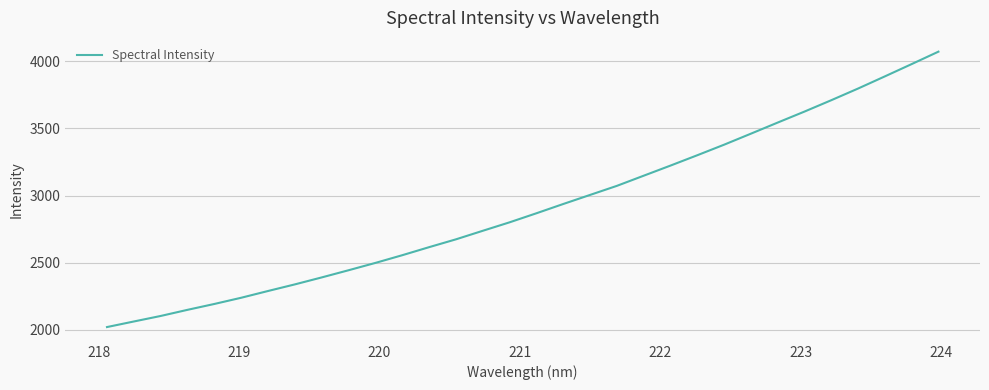

What is the difference between the maximum and minimum values?

2048.7